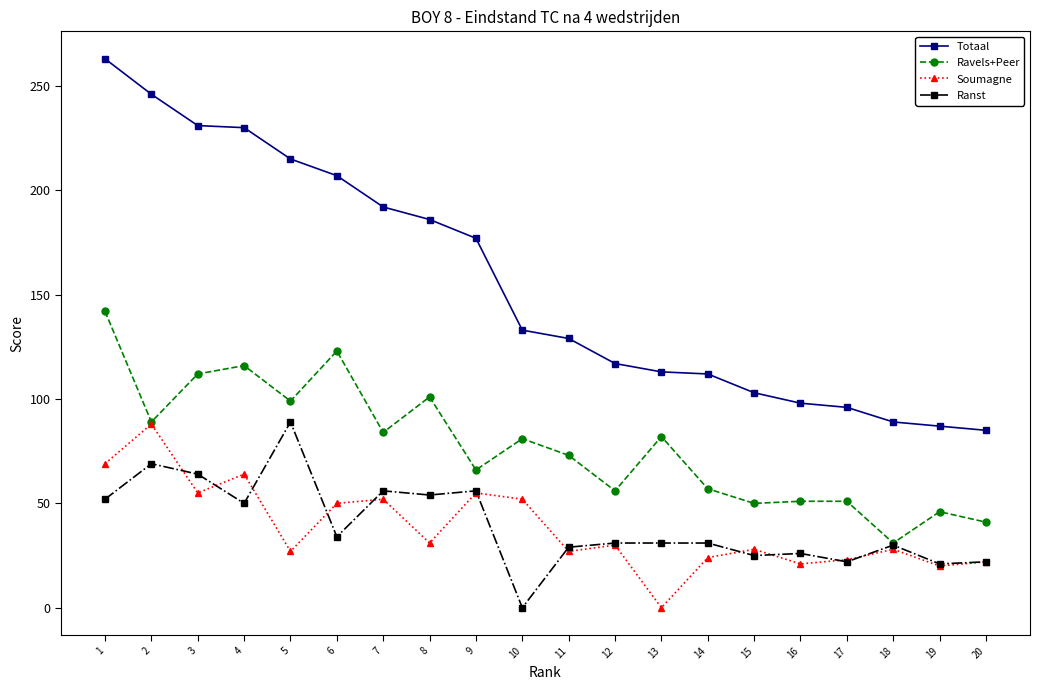

True or false: Totaal and Ravels+Peer cross at least once.

False